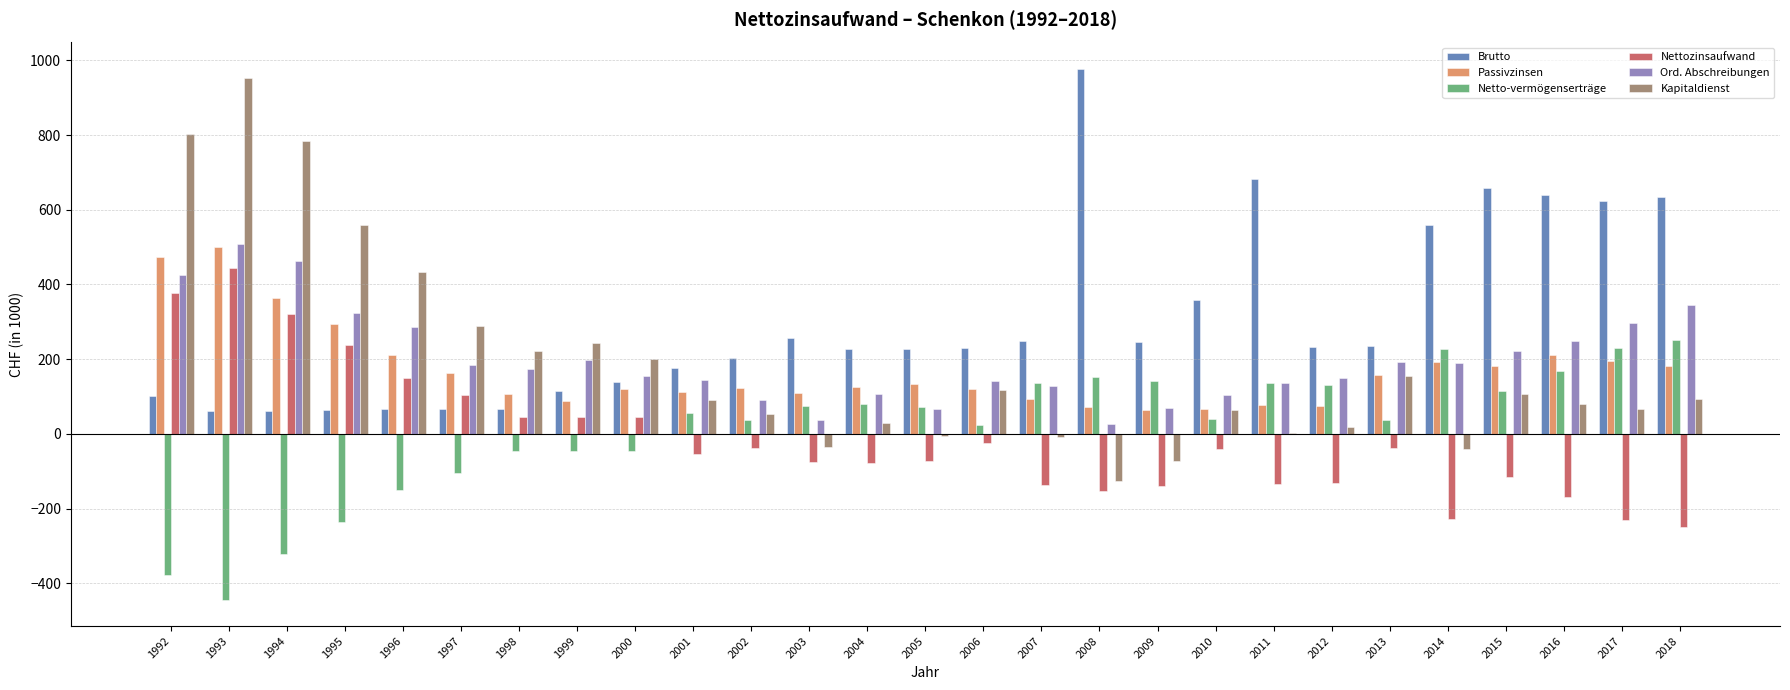

How many positive values does the Netto-vermögenserträge series have?

18